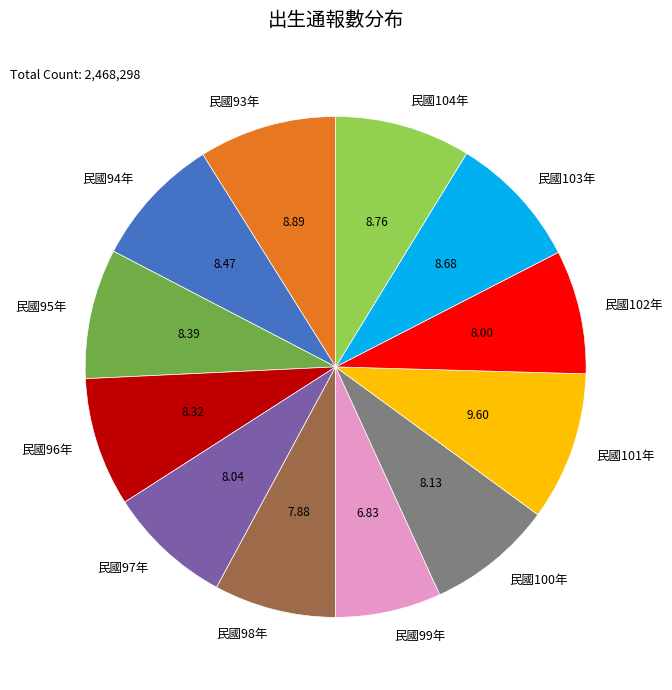

True or false: 民國93年 accounts for 9% of the total.

True